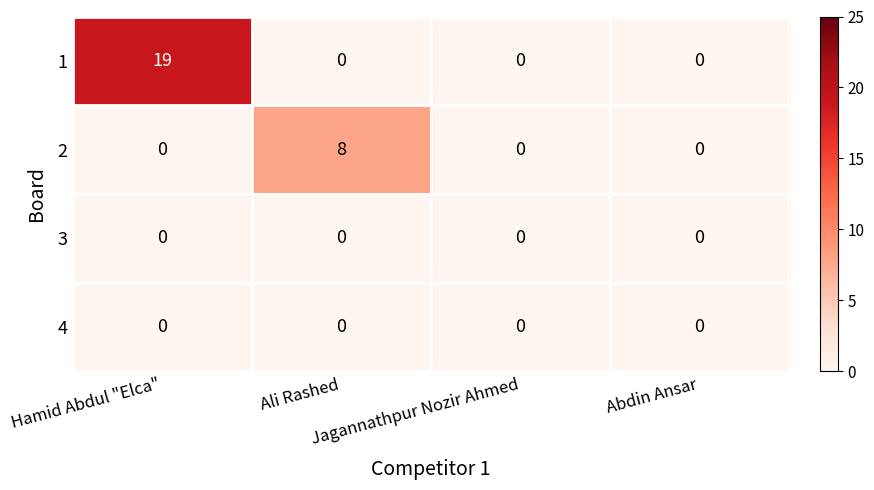

At which category is the sum across all series the highest?

Hamid Abdul "Elca"